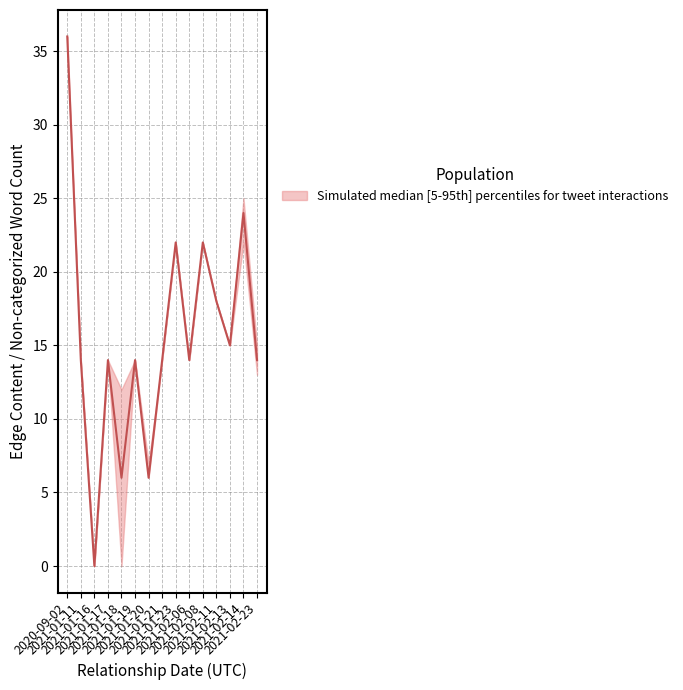

Between 2021-02-14 and 2021-01-17, which is larger?

2021-02-14